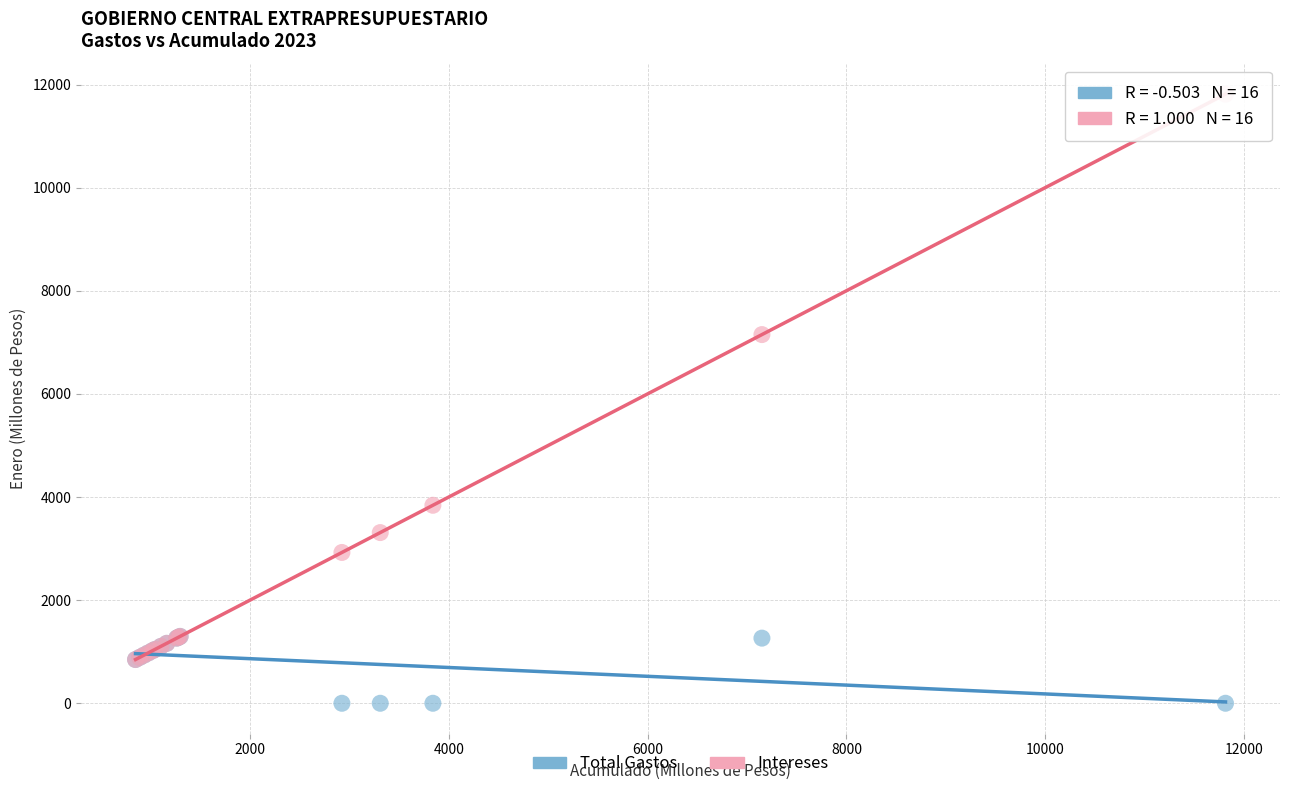

Across all series, what Y value is closest to 5906?

7150.3